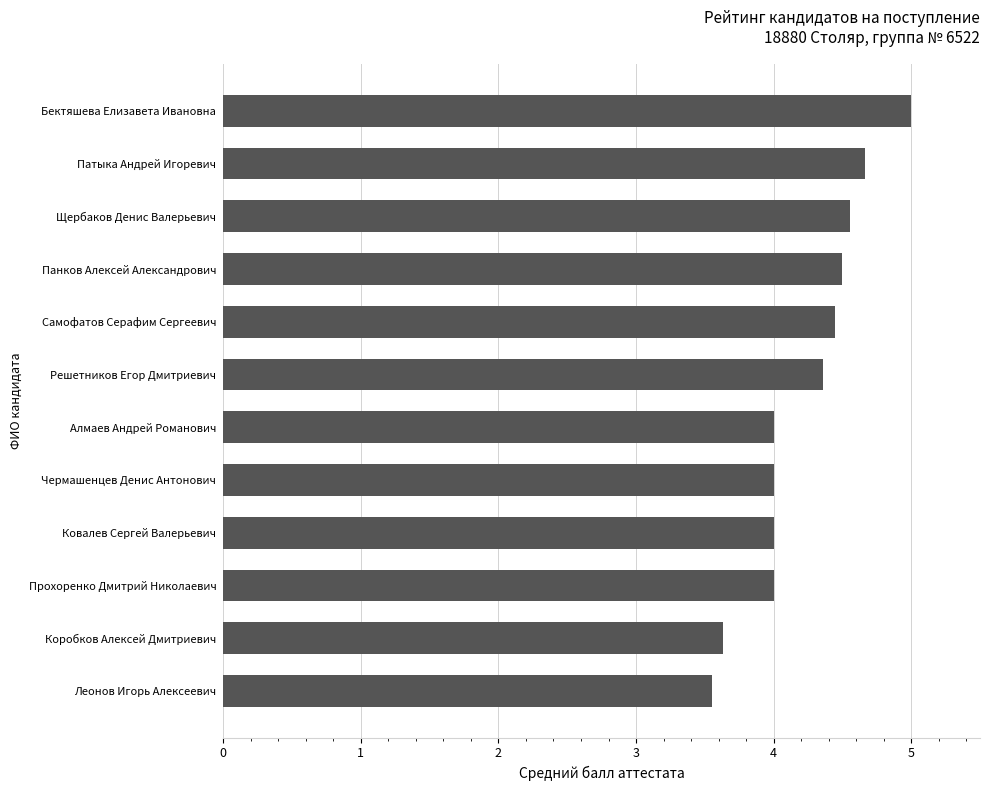

What is the maximum value shown in the chart?

5.0